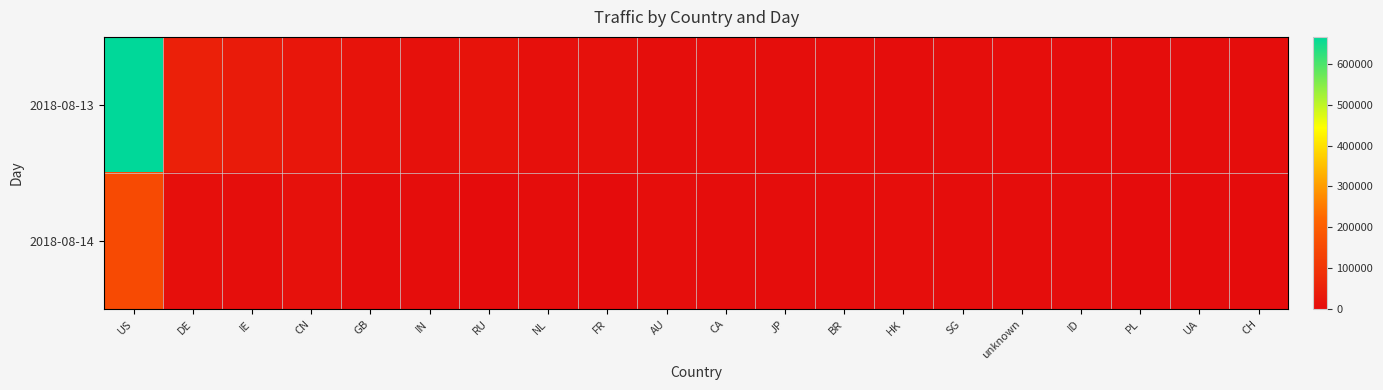

At which category does the chart reach its peak across all series?

US